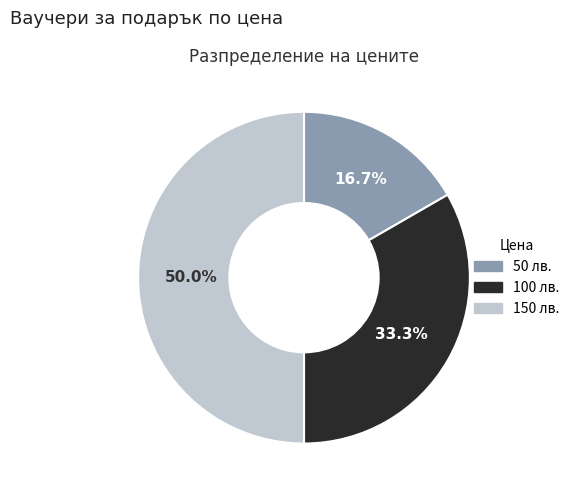

To the nearest percent, what is the difference between the largest and smallest slice percentages?

33%